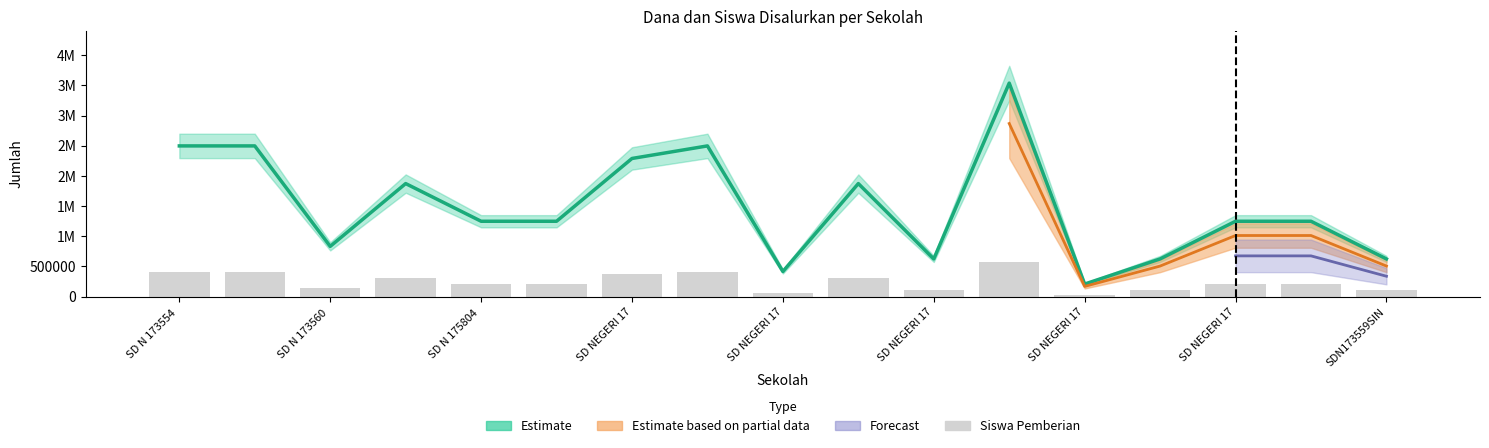

Where is the data nearest to the value 303750?

SD NEGERI 17